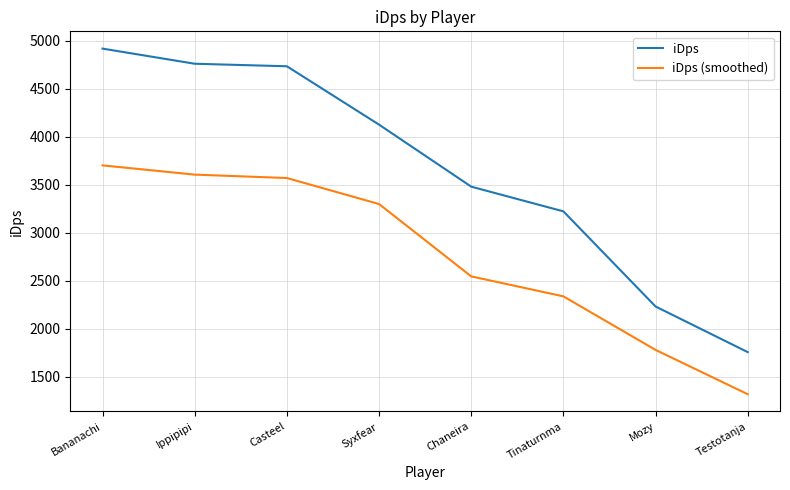

Rank the series by their maximum value, from lowest to highest.

iDps (smoothed), iDps